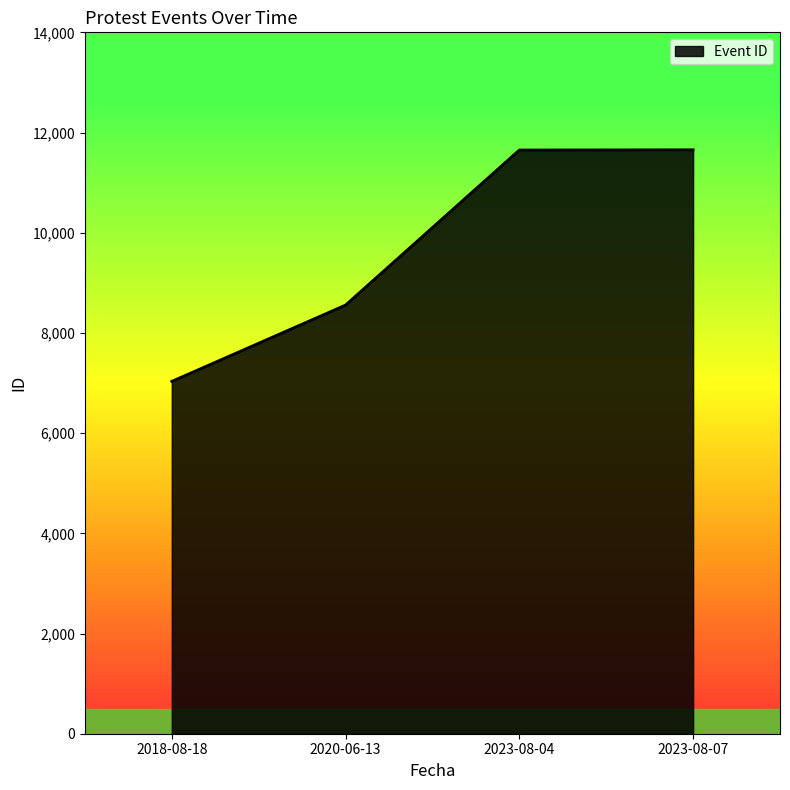

Does the chart display data point markers on the line(s)?

No